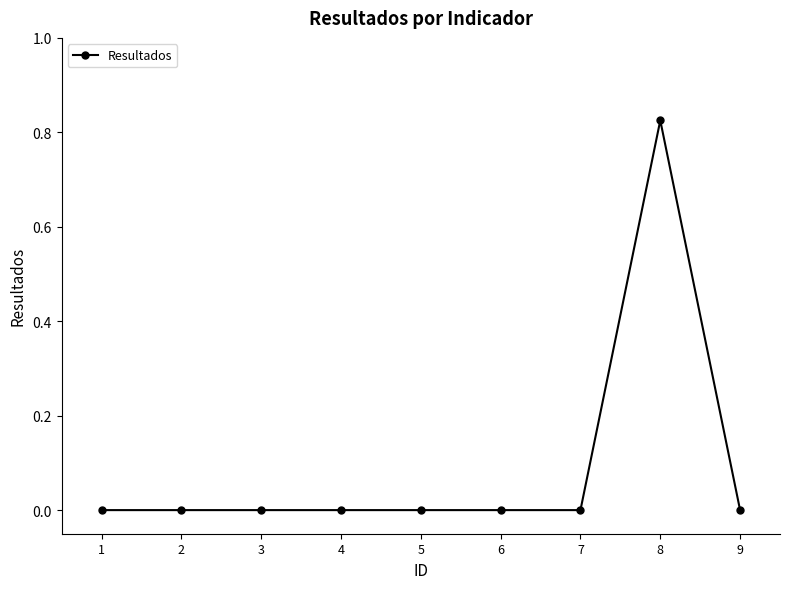

True or false: there are more than 0 points higher than both neighbors.

True